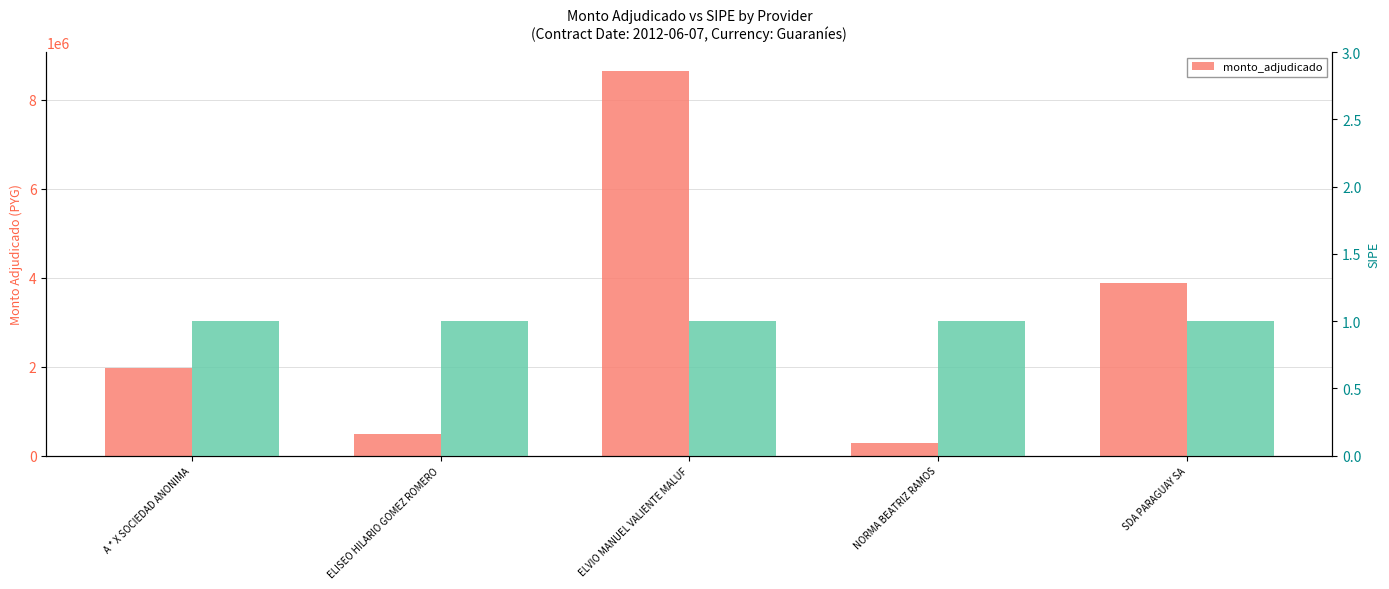

What position from the right is ELVIO MANUEL VALIENTE MALUF?

3